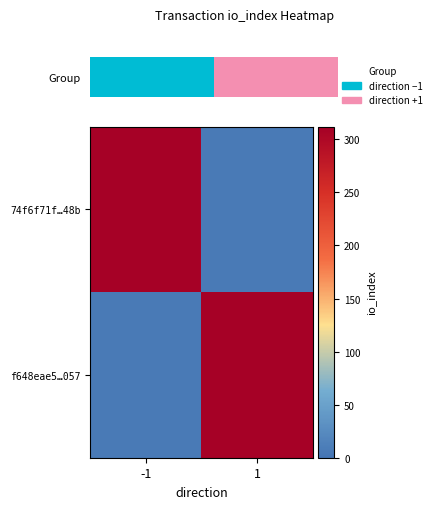

Rank the series at 1 from highest to lowest value.

f648eae5…057, 74f6f71f…48b